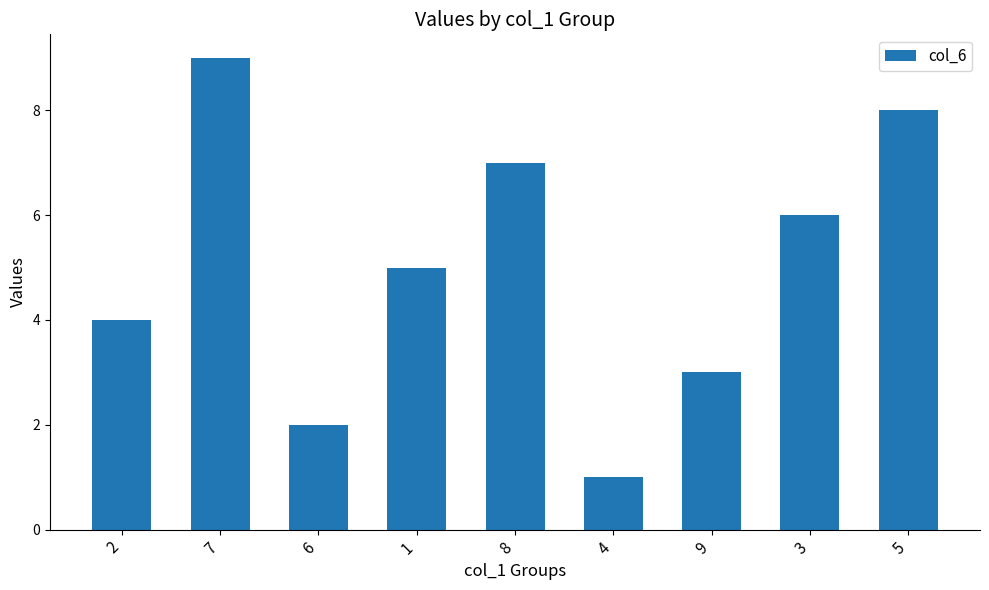

What is the label of the 9th bar from the left?

5